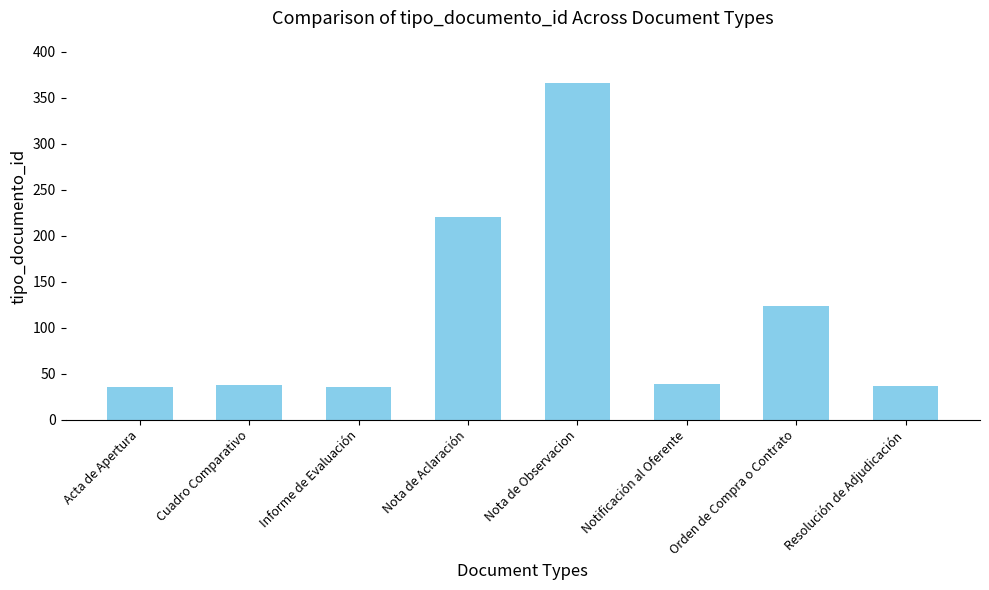

What is the label of the 8th bar from the left?

Resolución de Adjudicación